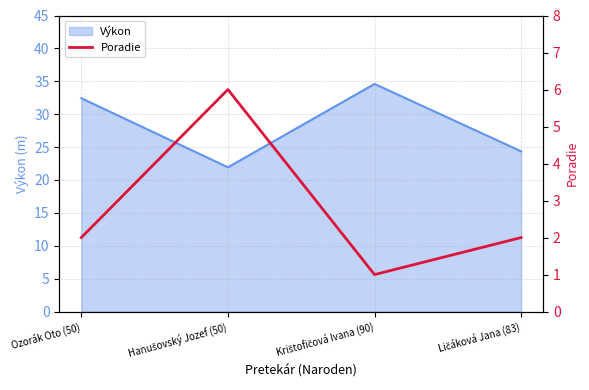

At which label does the data first exceed 2?

Hanušovský Jozef (50)